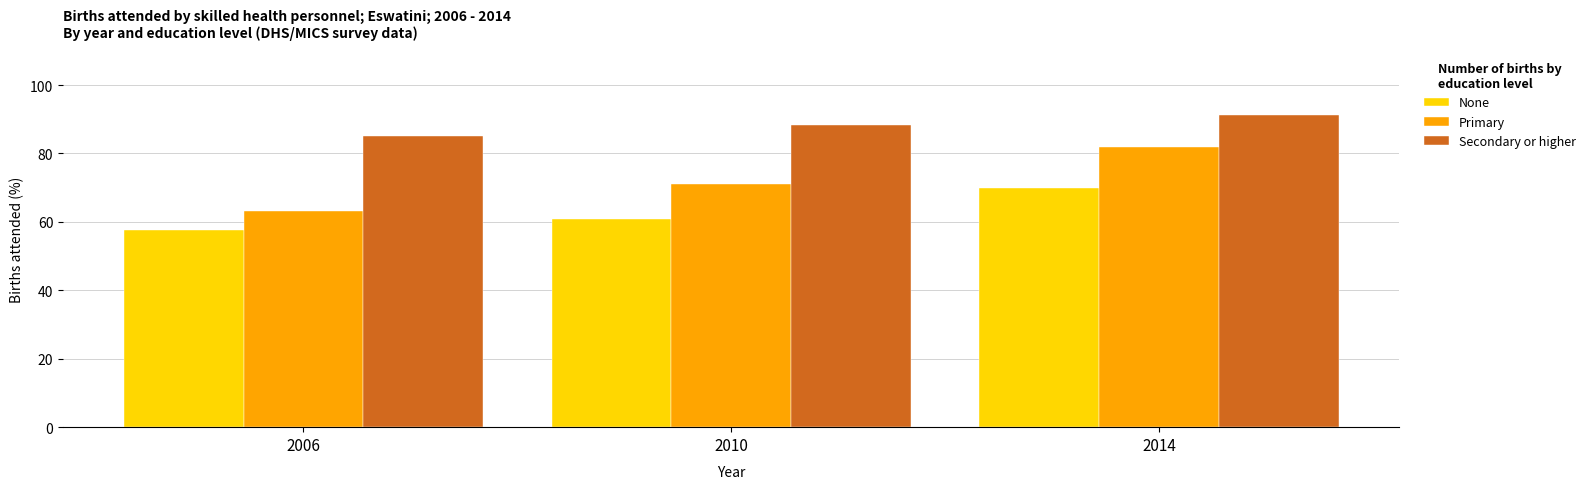

At which label is Secondary or higher closest to 88?

2010